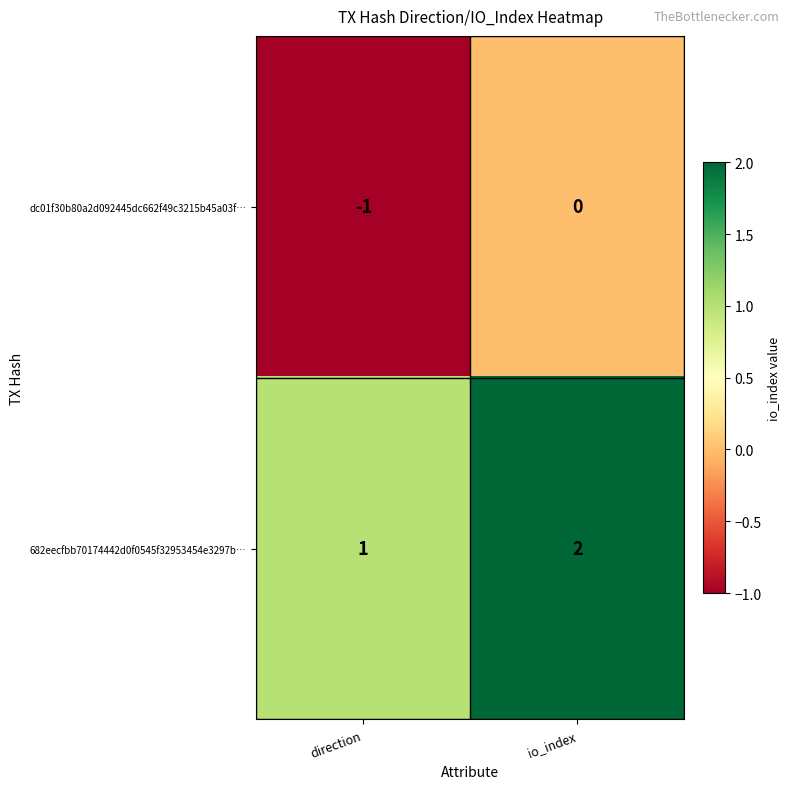

Which series has the largest total across all categories?

682eecfbb70174442d0f0545f32953454e3297b…